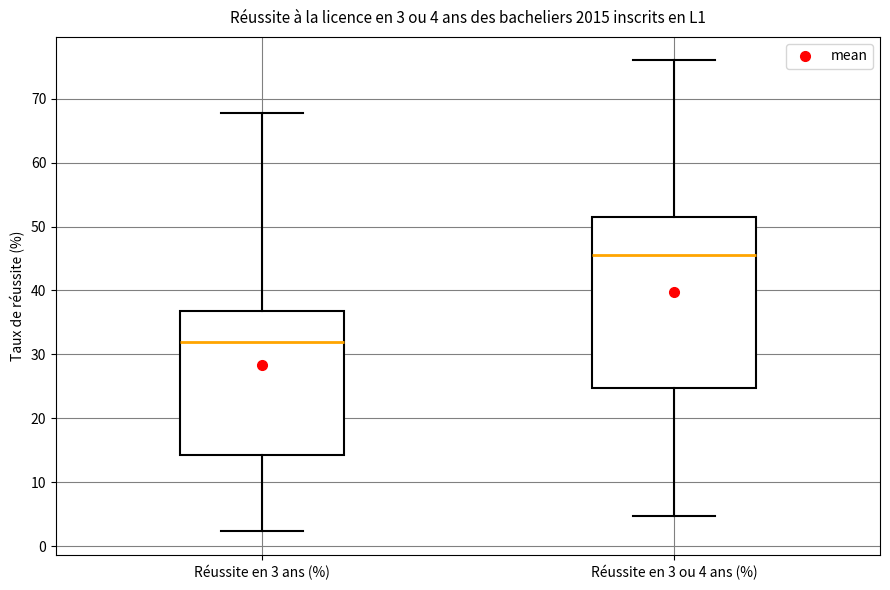

Which box has the highest median line?

Réussite en 3 ou 4 ans (%)